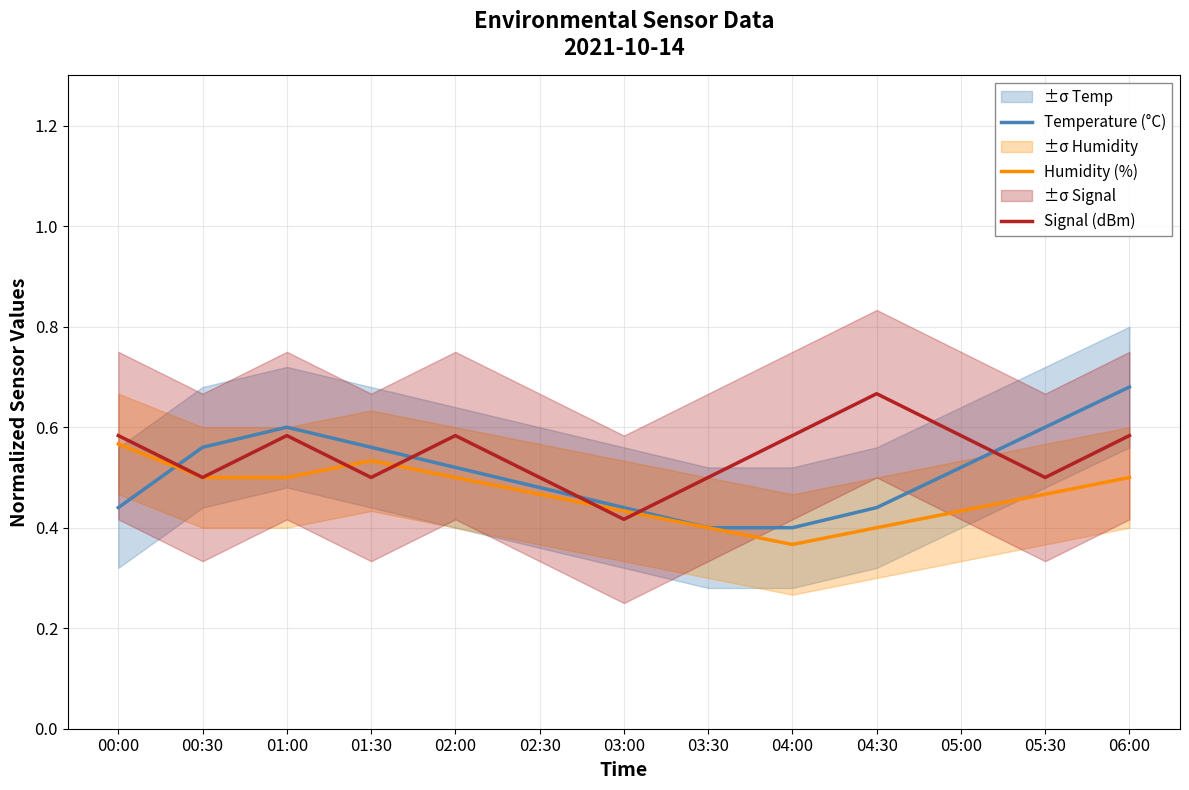

What is the average value of the Temperature (°C) series?

0.5